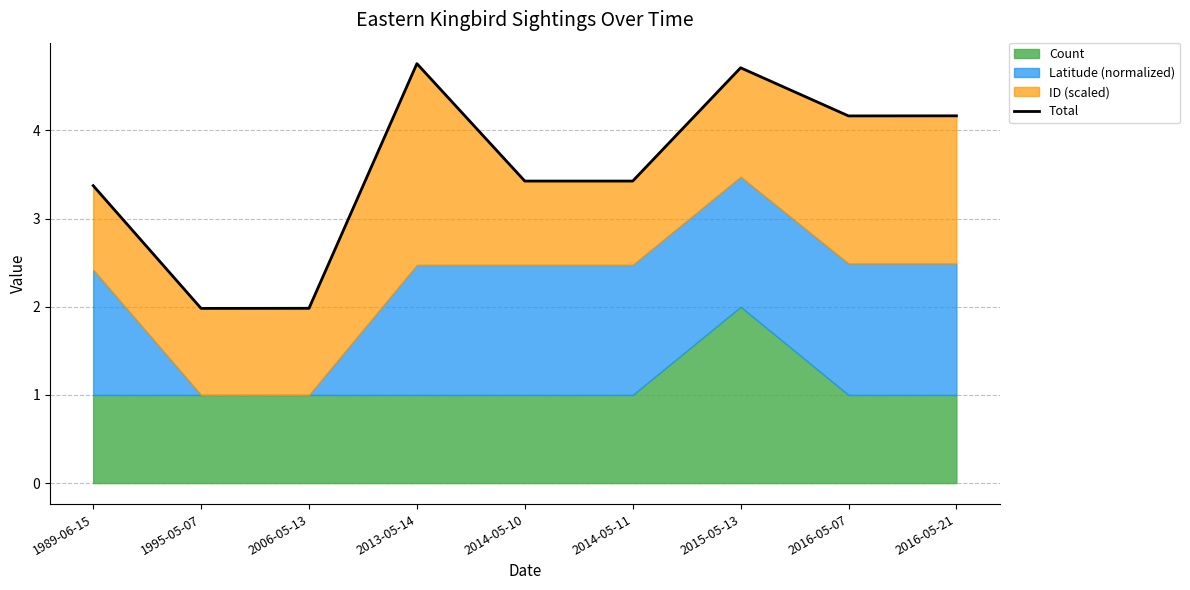

What is the value of the 6th point from the left?

3.4